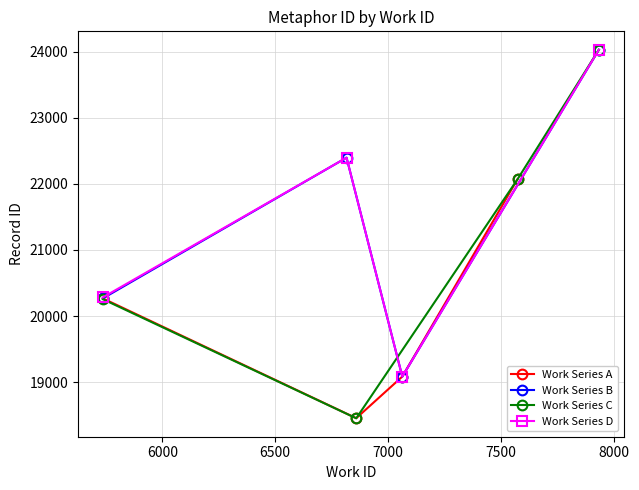

What is the difference between the maximum and second lowest values in the Work Series B series?

3761